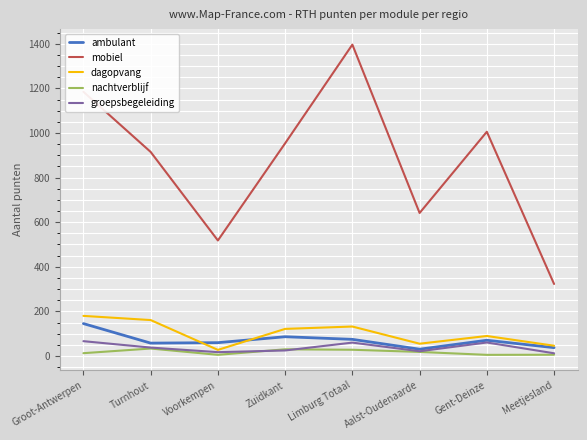

True or false: nachtverblijf and mobiel cross at least once.

False